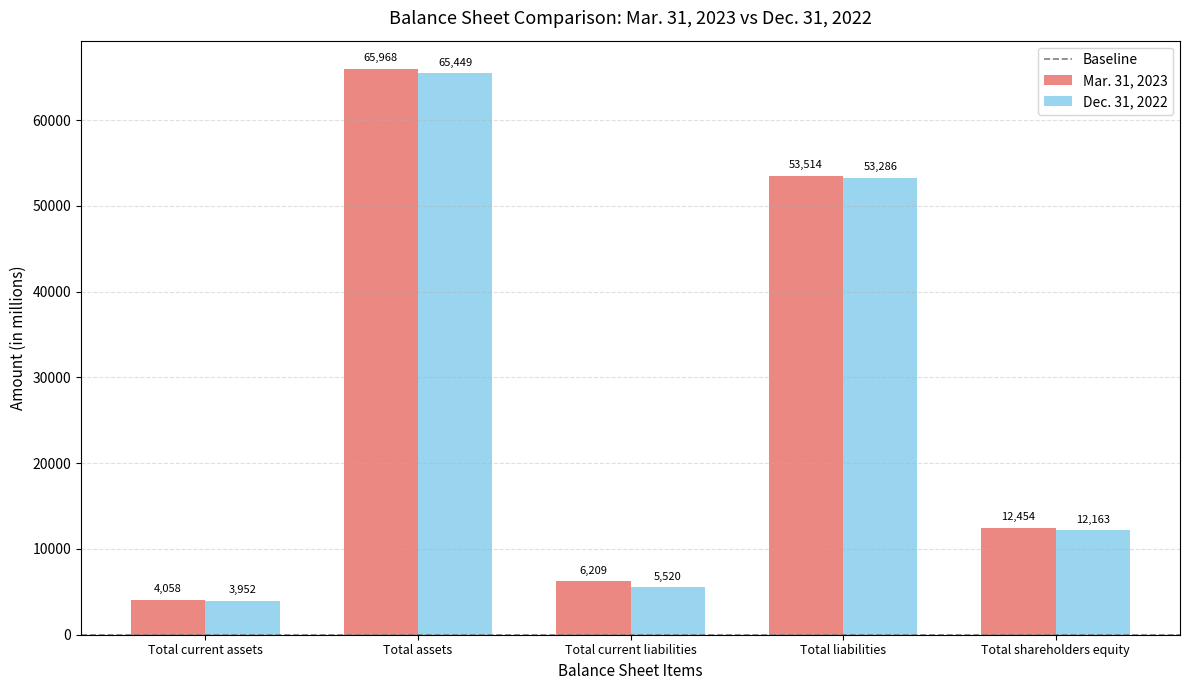

Which series has the largest total across all categories?

Mar. 31, 2023